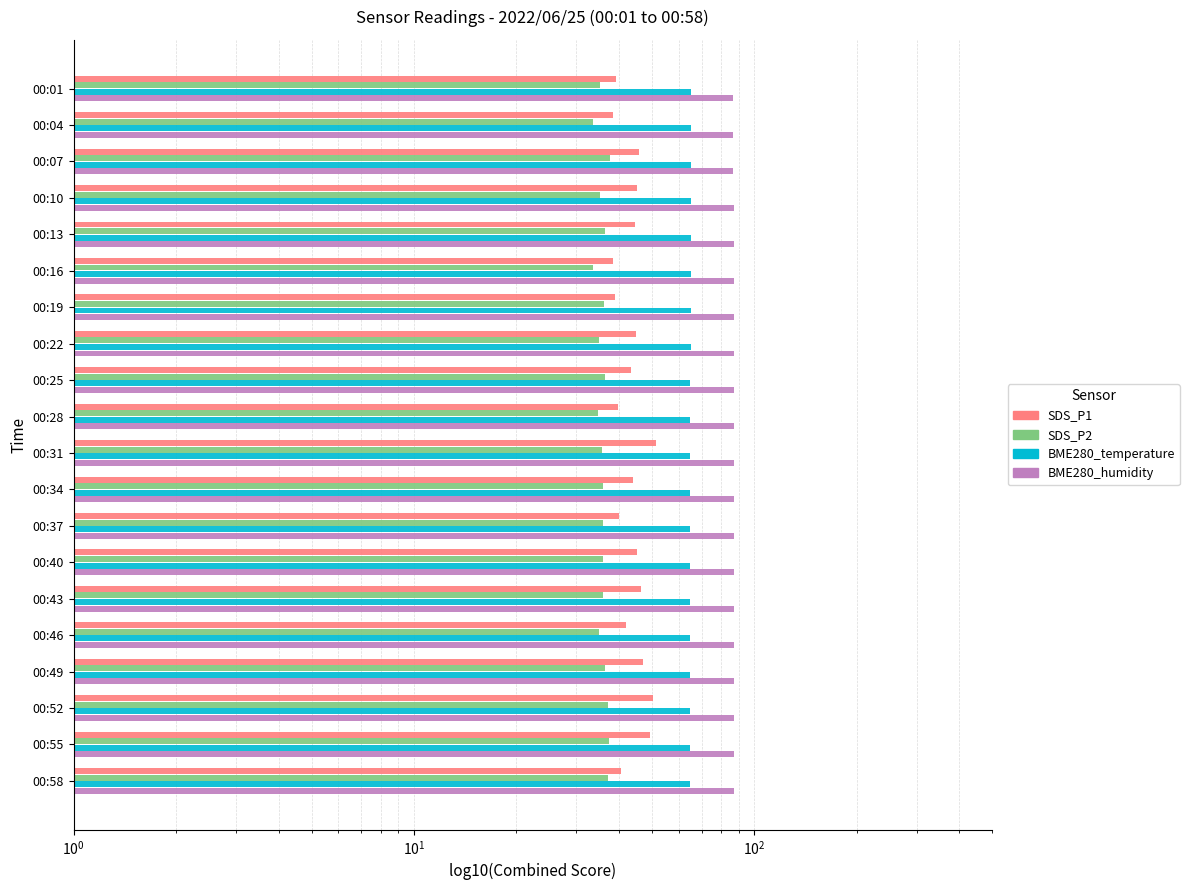

Which series changed the most between 00:04 and 00:37?

SDS_P2